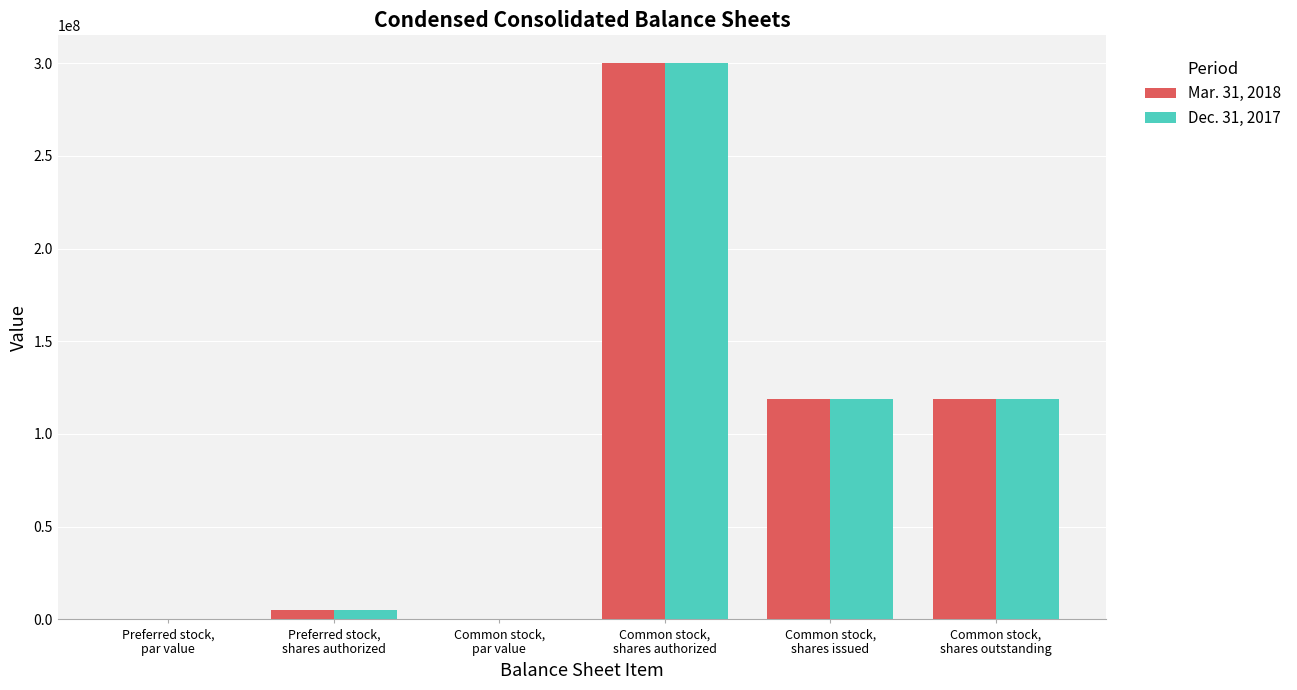

Are the bars horizontal?

No